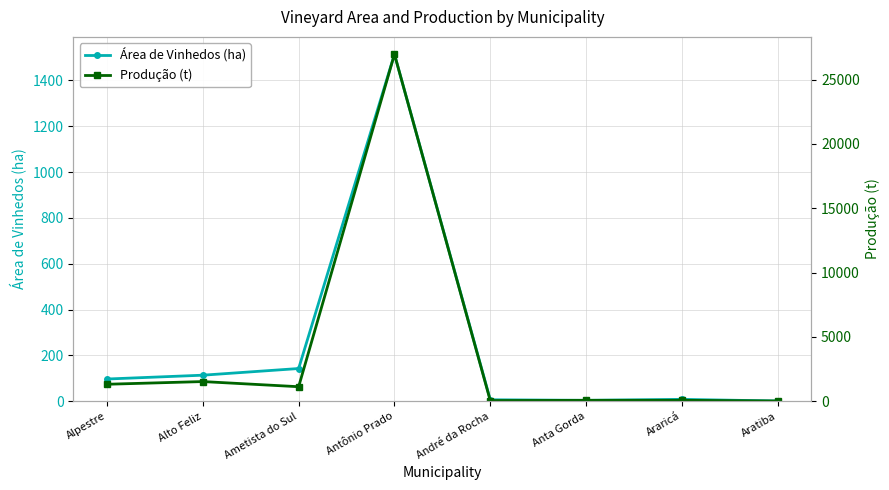

Reading left to right, transcribe all the data shown in this chart.

Área de Vinhedos (ha): Alpestre=97.0	Alto Feliz=113.7	Ametista do Sul=142.8	Antônio Prado=1514.3	André da Rocha=6.5	Anta Gorda=4.0	Araricá=8.2	Aratiba=1.1
Produção (t): Alpestre=1320.1	Alto Feliz=1529.4	Ametista do Sul=1129.5	Antônio Prado=26964.9	André da Rocha=52.3	Anta Gorda=71.6	Araricá=73.7	Aratiba=19.5